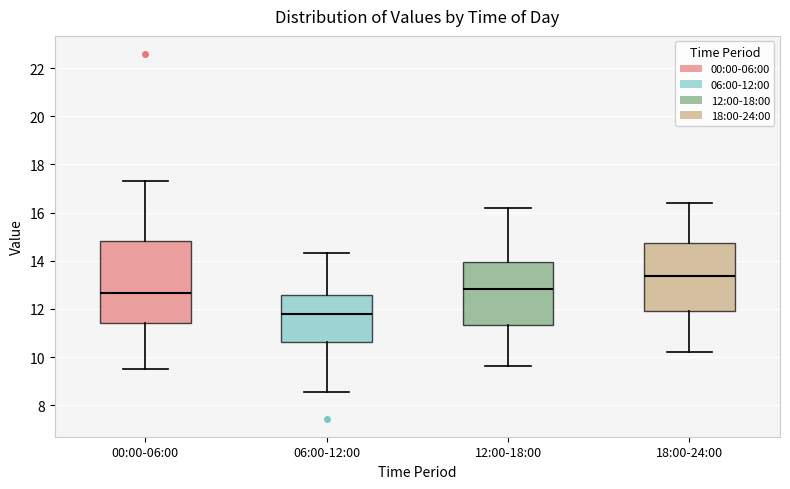

Which box has the highest median line?

18:00-24:00